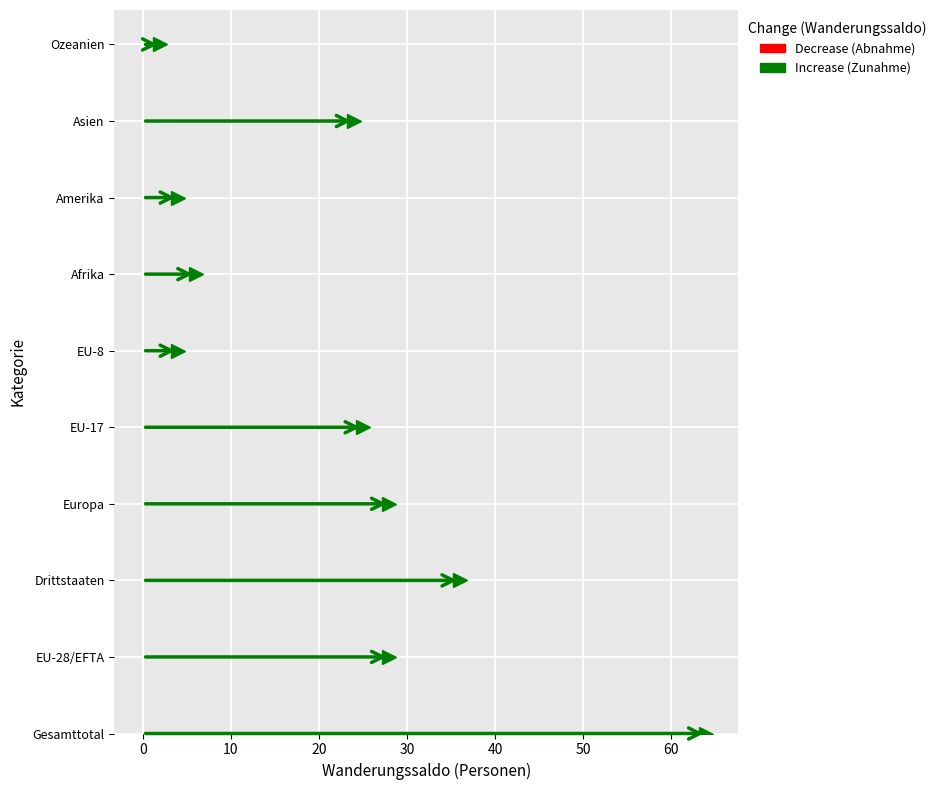

What is the value of the 6th bar from the left?

5